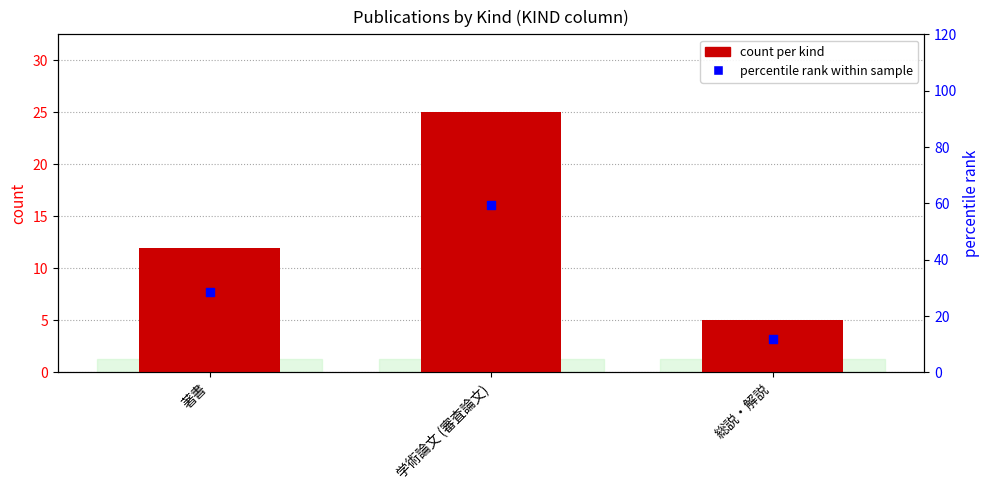

Which series has the largest total across all categories?

percentile rank within sample